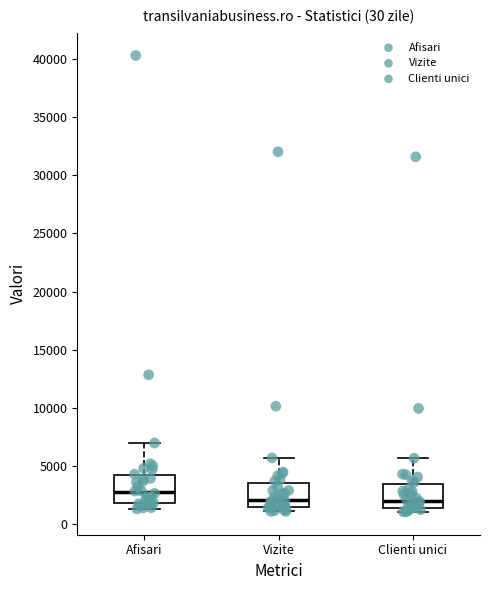

Reading left to right, transcribe this box plot: for each box, give where its median line is, the range the box spans, and where its two whiskers end, as read against the y-axis. The values are not printed on the chart, so give them approximately, as read against the axis.

Afisari: median 2500, box 2000 to 4000, whiskers 1500 to 7000
Vizite: median 2000, box 1500 to 3500, whiskers 1000 to 5500
Clienti unici: median 2000, box 1500 to 3500, whiskers 1000 to 5500